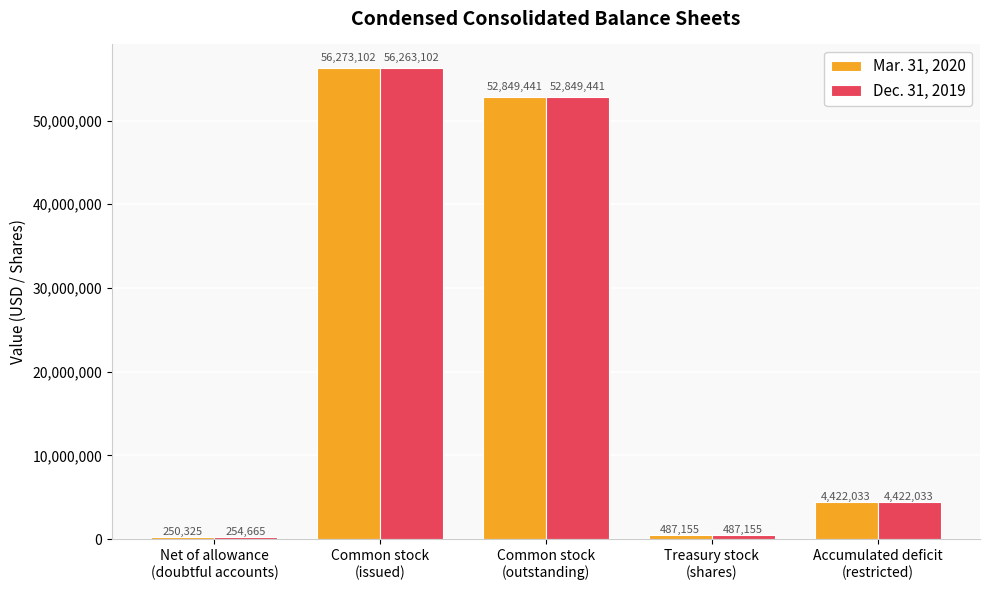

What position from the right is Common stock
(outstanding)?

3